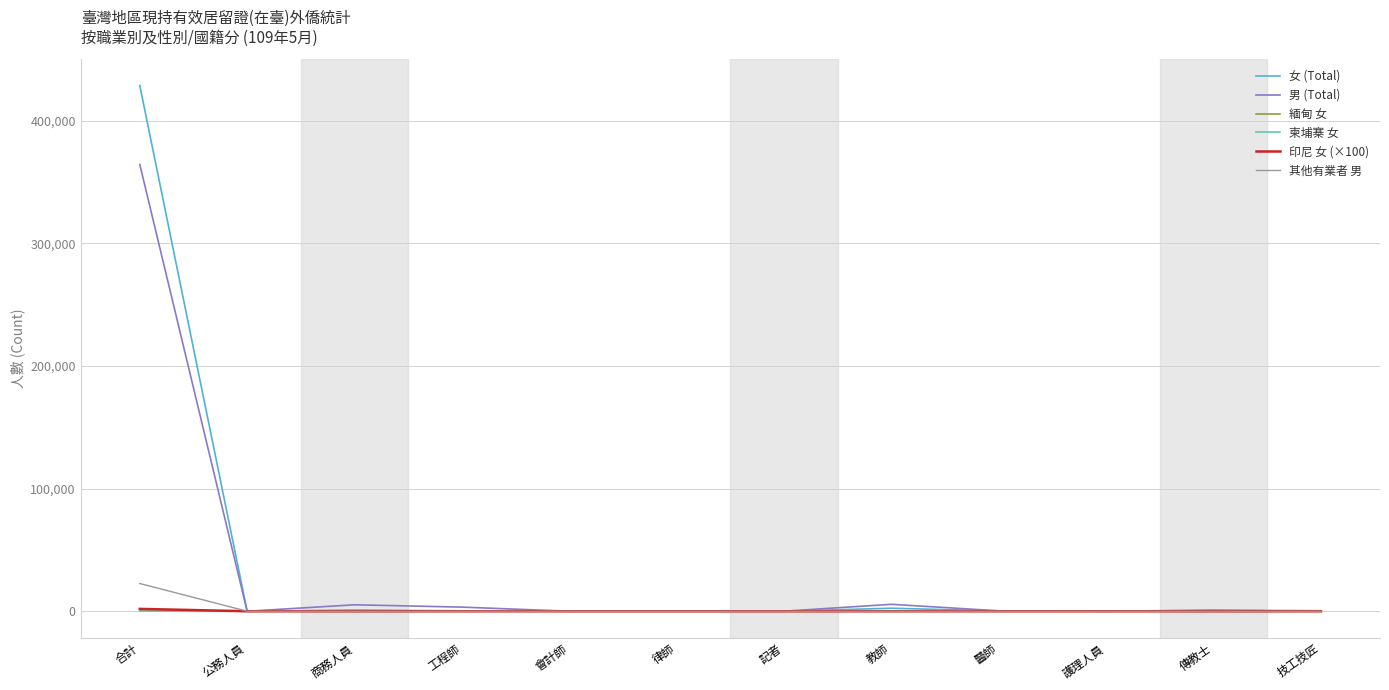

At which category is the sum across all series the highest?

合計